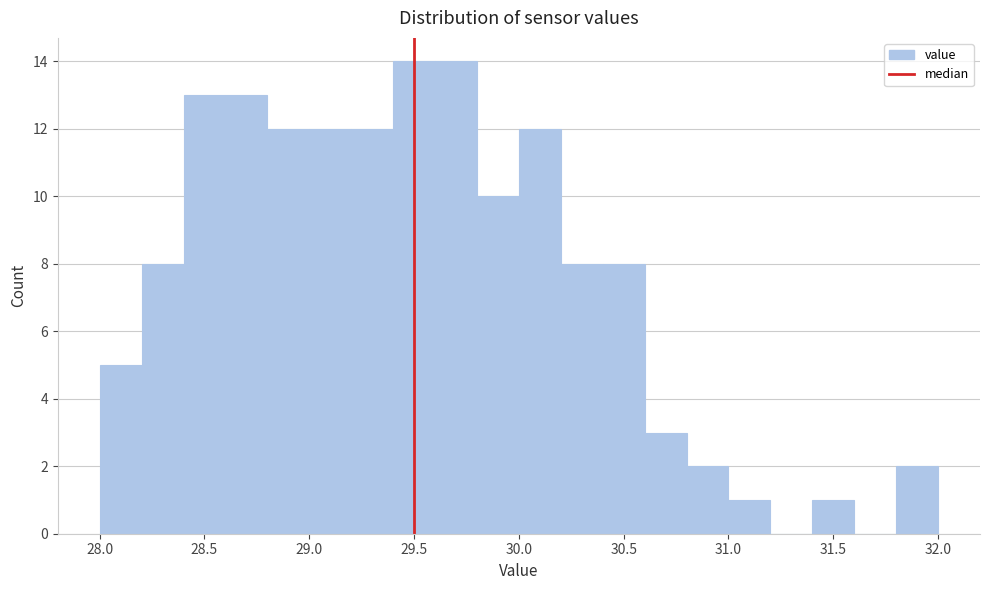

How tall is the bar that spans 28.4 to 28.6 on the x-axis? The values are not printed on the chart, so give them approximately, as read against the axis.

13